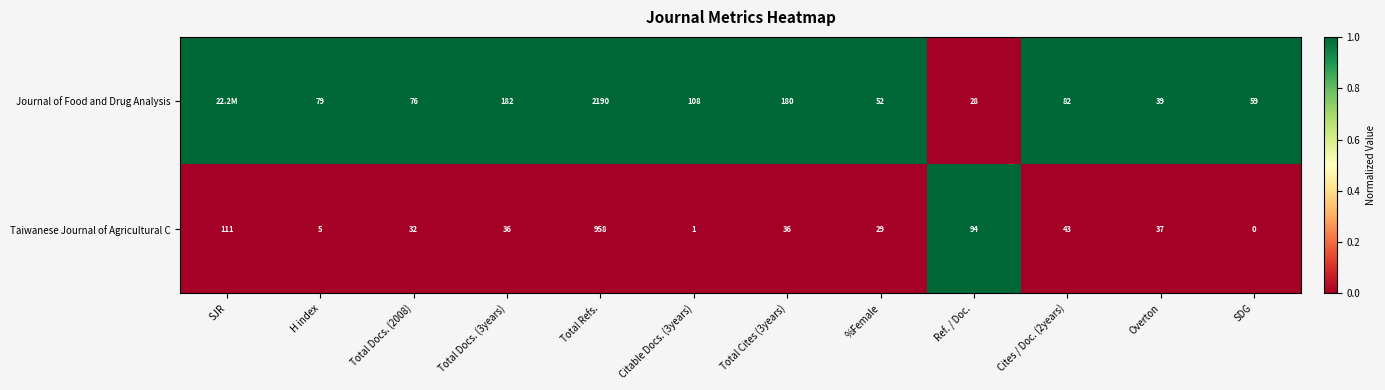

At which label does Taiwanese Journal of Agricultural C first exceed 36?

SJR